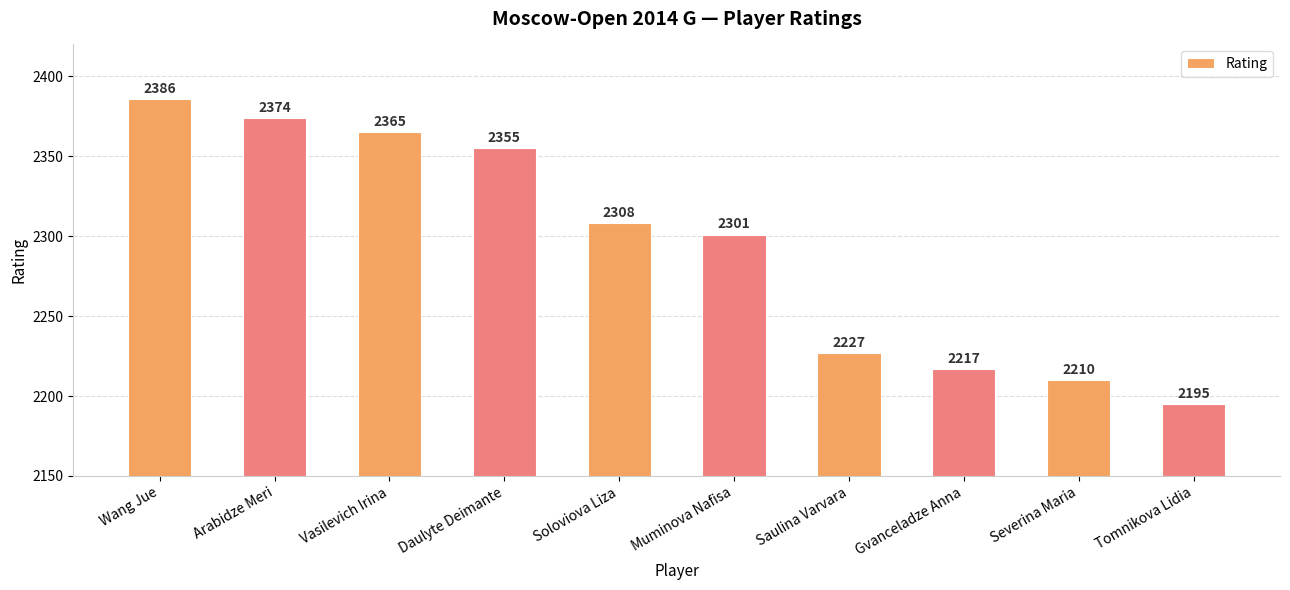

What is the value of the 8th bar from the left?

2217